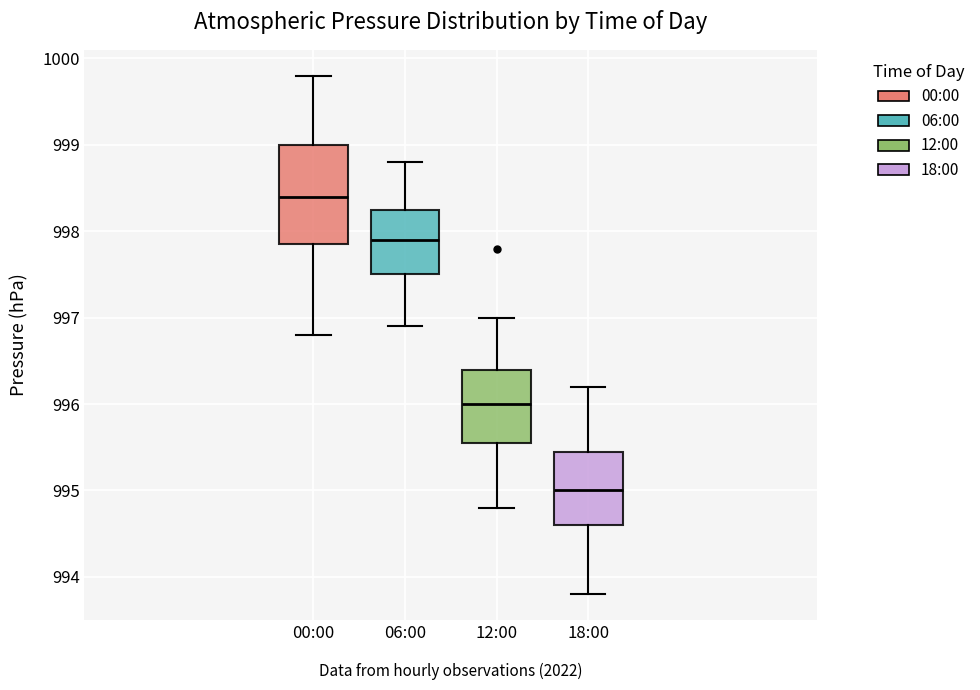

Which box is the tallest, from its lower edge to its upper edge?

00:00